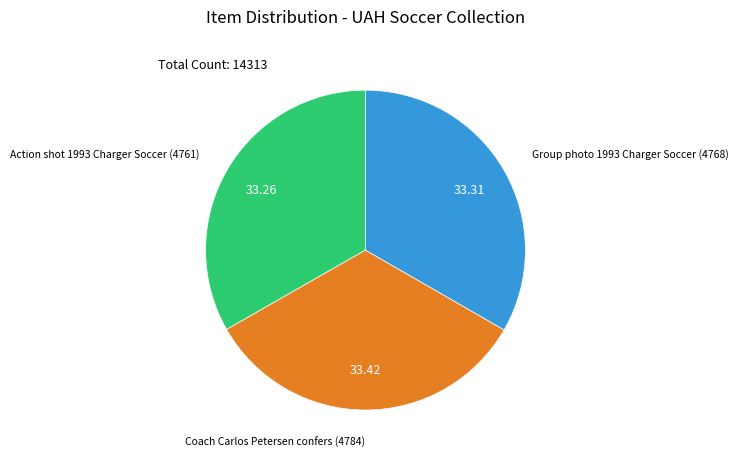

Does Group photo 1993 Charger Soccer (4768) represent more than half of the total?

No